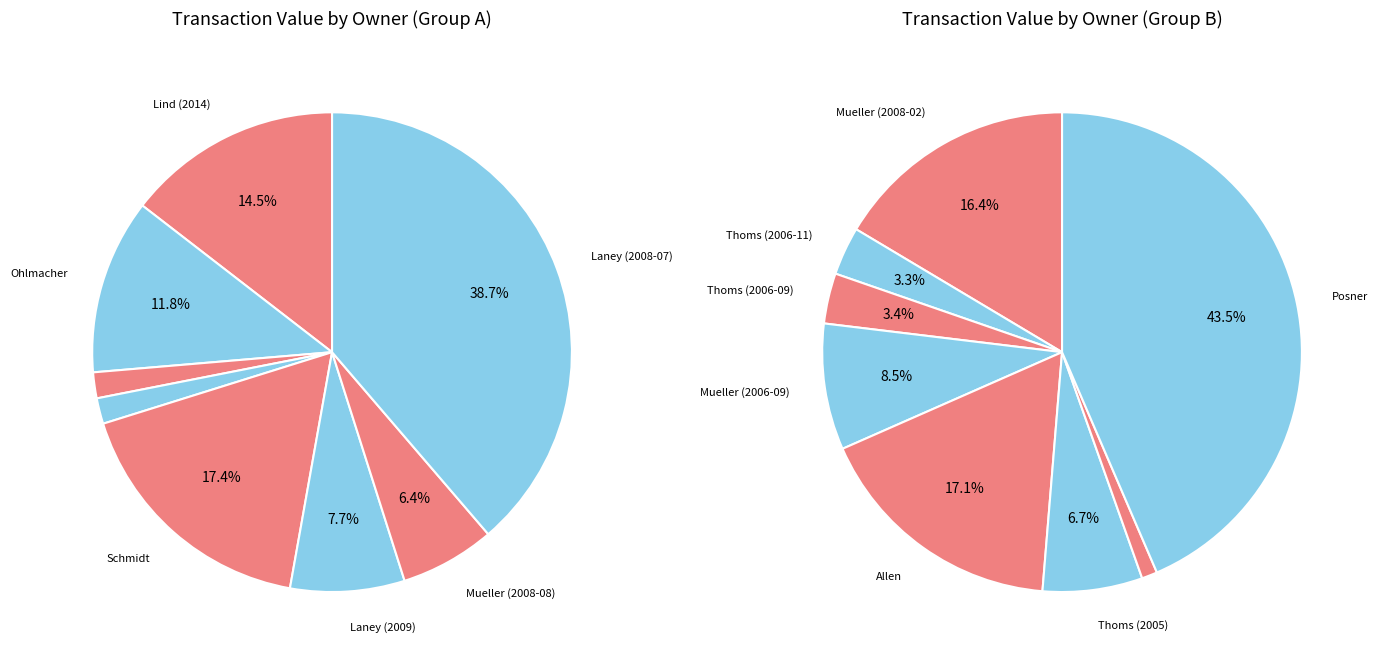

Does Thoms (2006-09) account for over 50% of the chart?

No